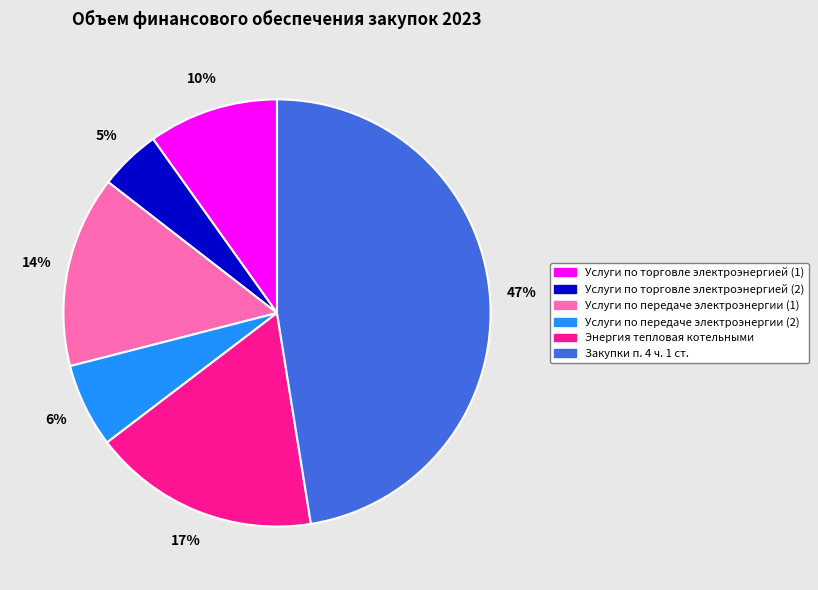

To the nearest percent, what percentage of the pie is Услуги по торговле электроэнергией (2)?

5%